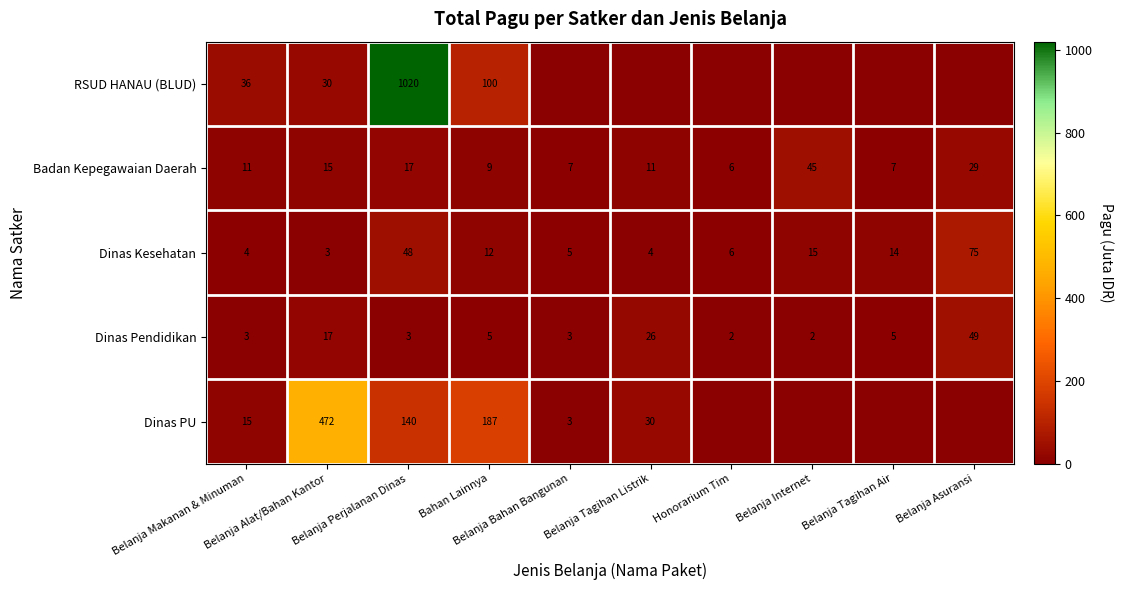

What is the average value of the Dinas Kesehatan series?

19